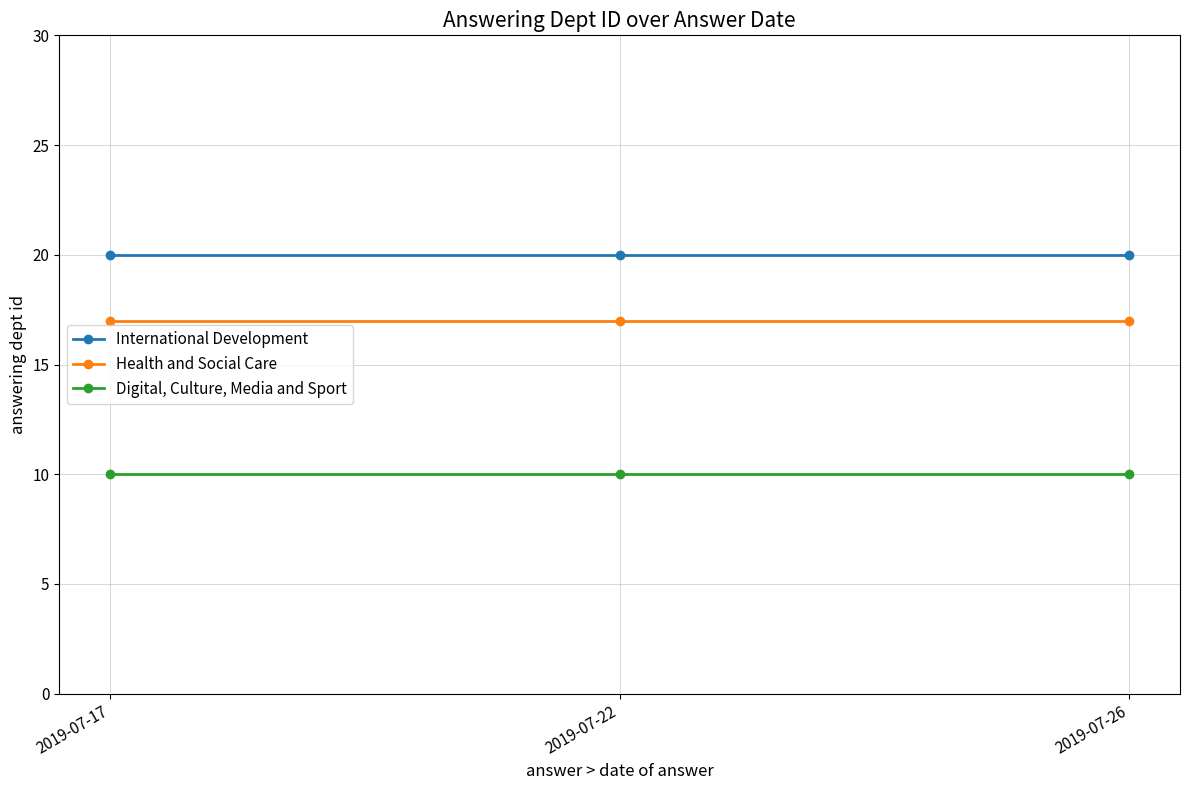

What is the spread (max minus min) of values at 2019-07-17?

10